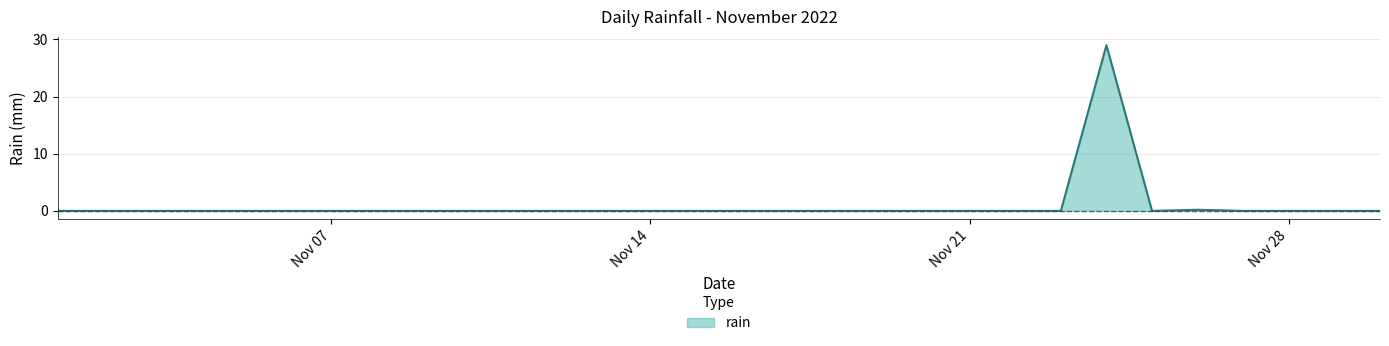

What is the greatest value displayed?

29.0